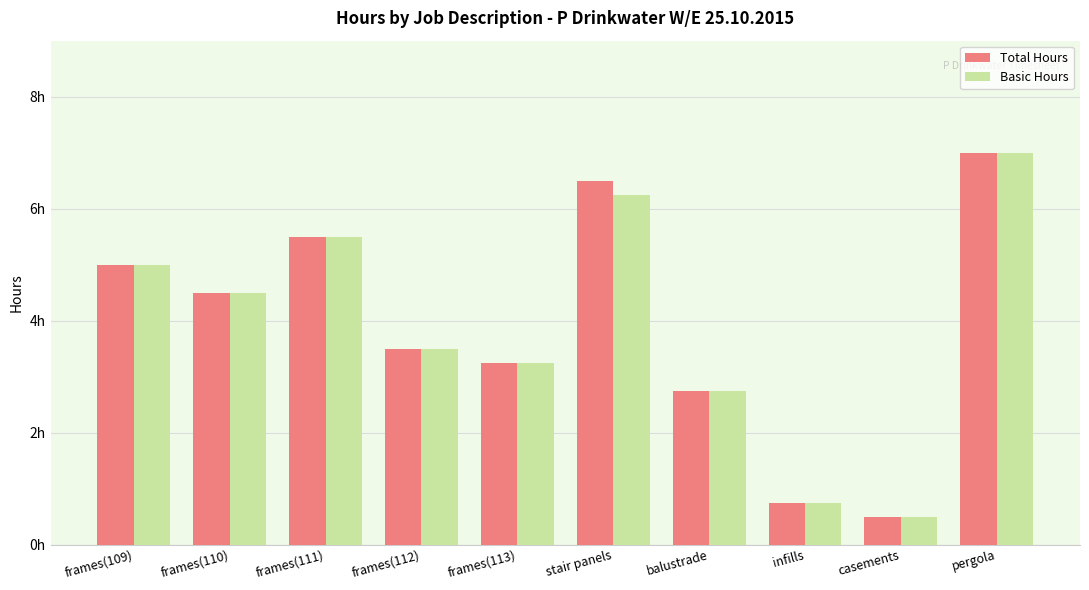

At which label is Basic Hours closest to 3?

frames(113)